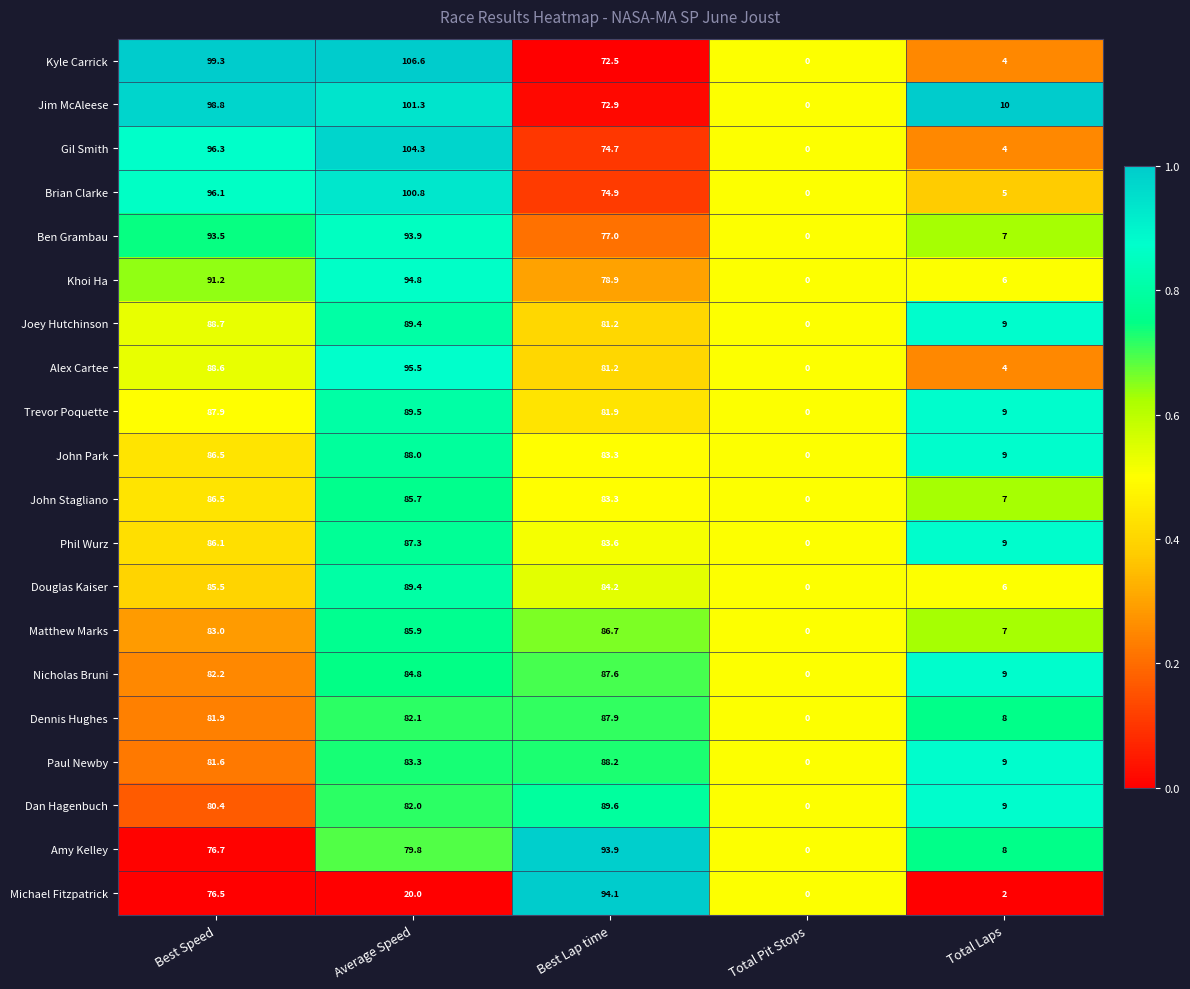

The value of Gil Smith at Total Pit Stops is 0.0. True or false?

True